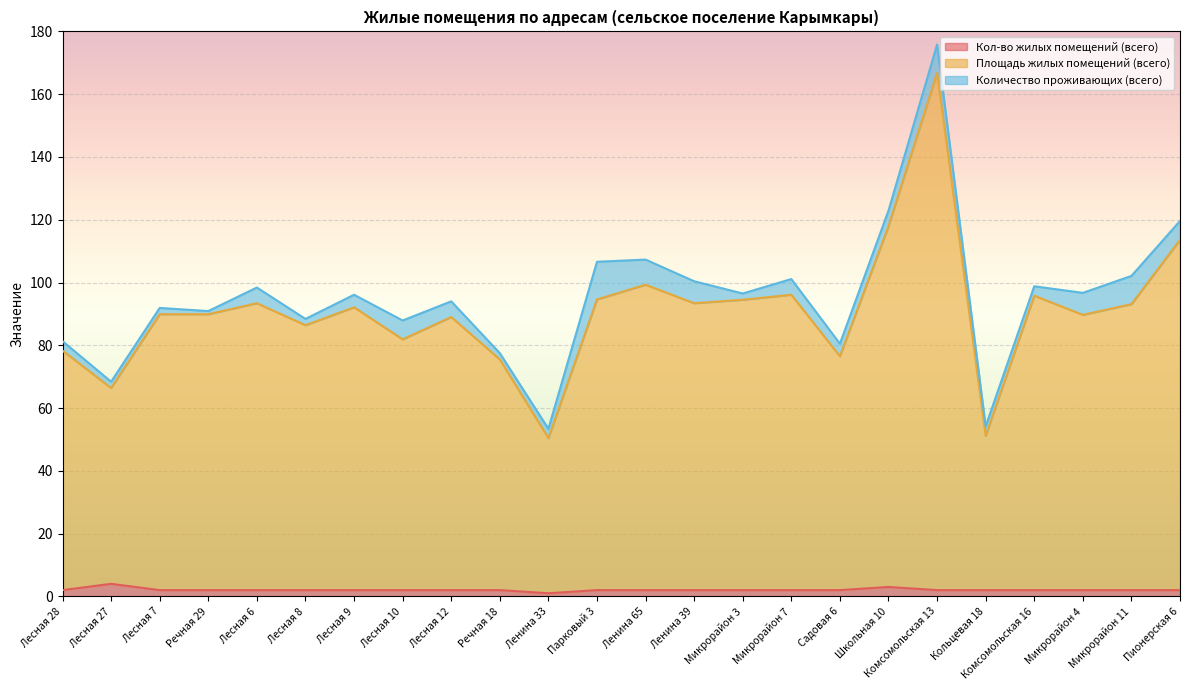

At how many categories does at least one series exceed 4?

24